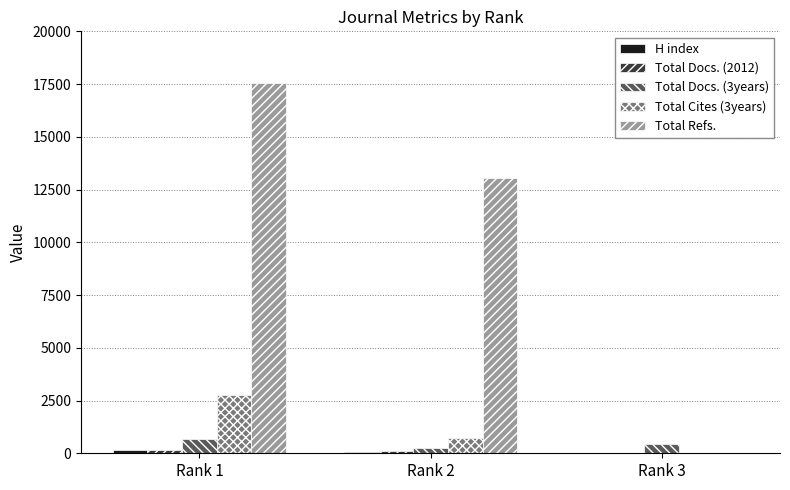

The Total Cites (3years) series shows 706 at Rank 2. True or false?

True